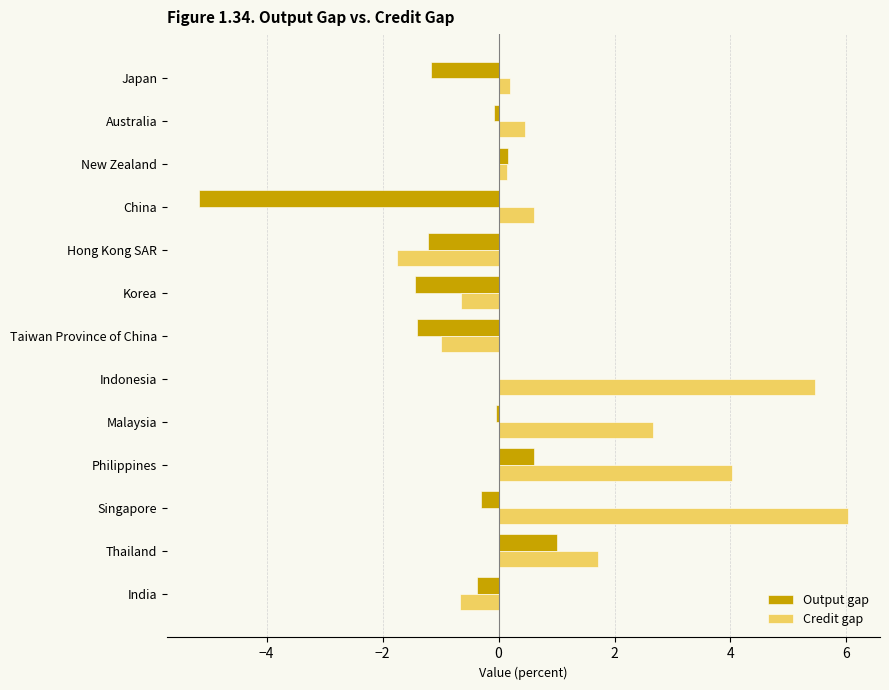

True or false: Credit gap has a value of -1.8 at Hong Kong SAR.

True